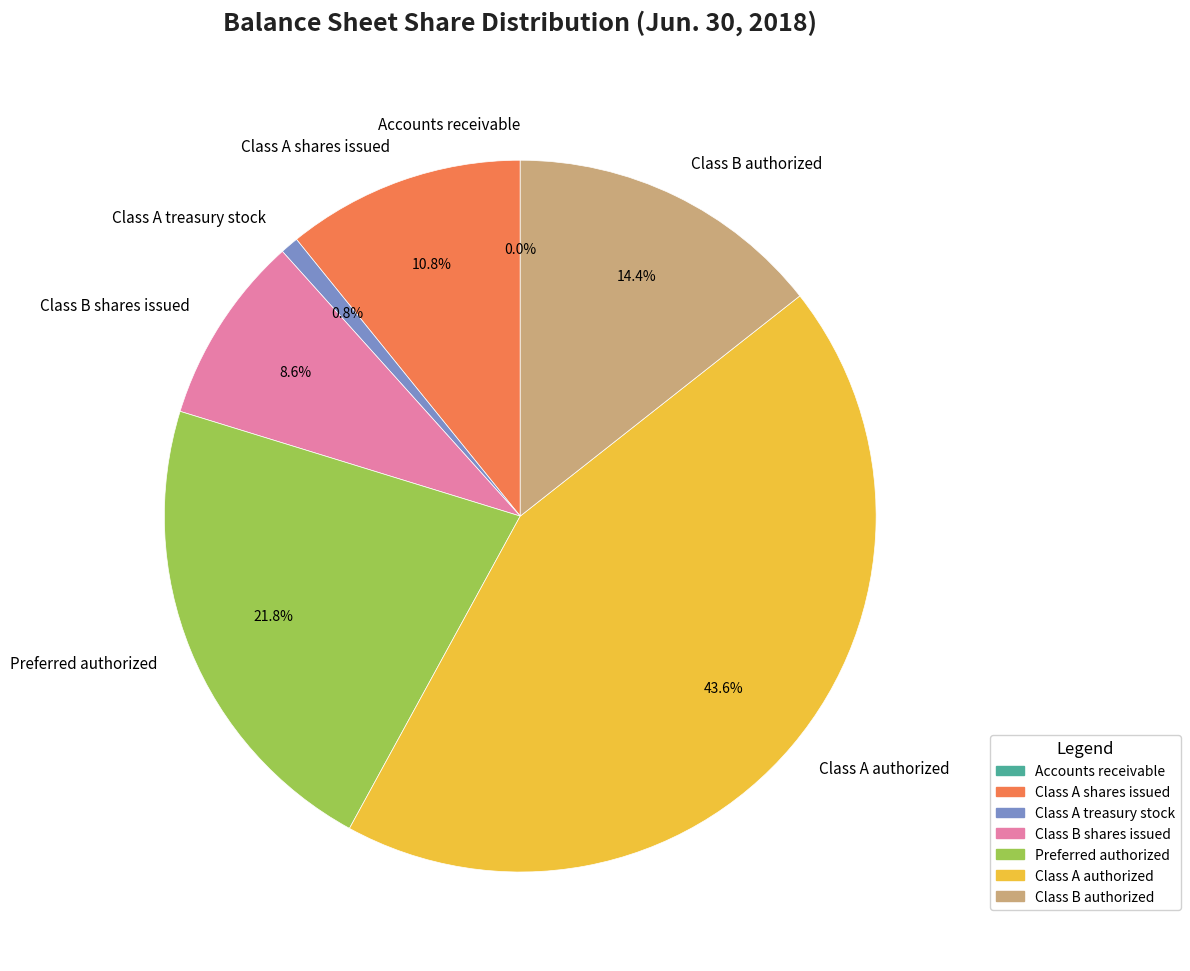

Does Class A authorized account for over 50% of the chart?

No